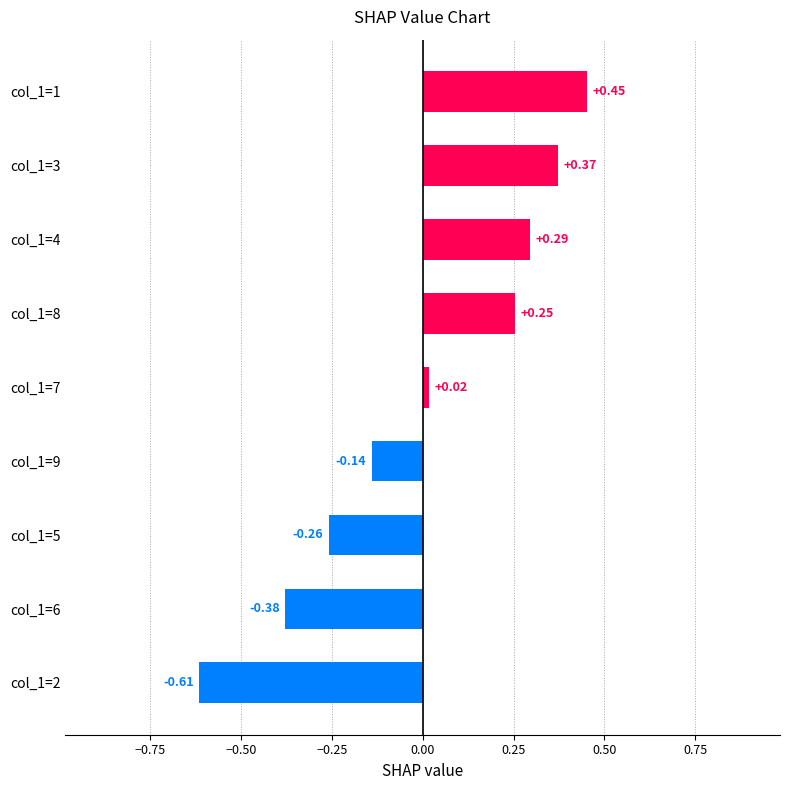

What is the difference between the values at col_1=1 and col_1=9?

0.6